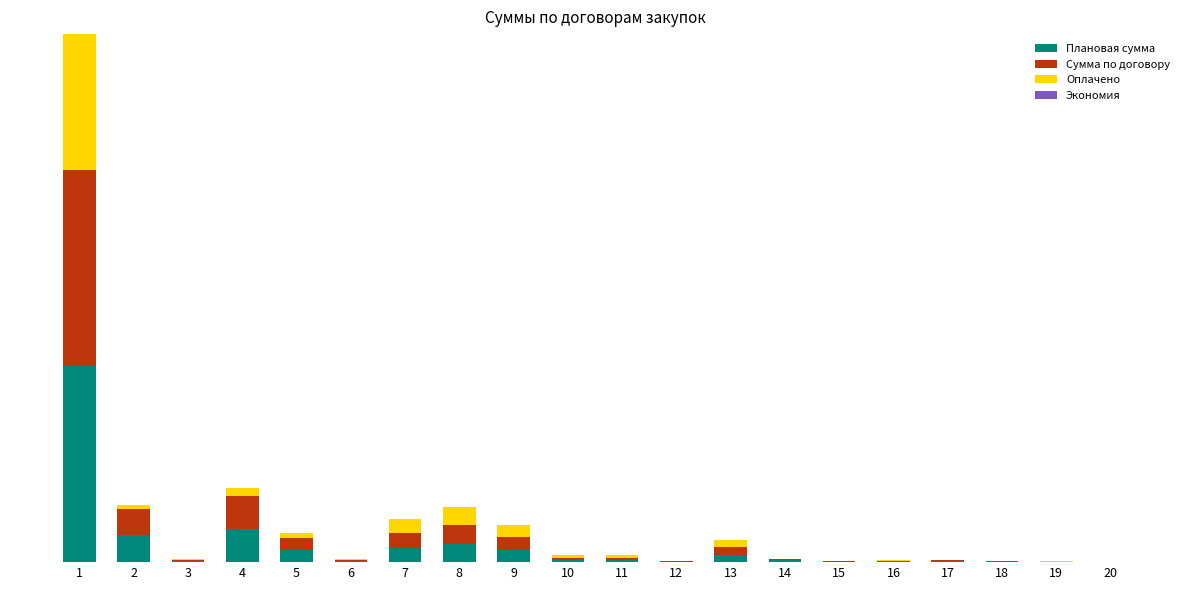

True or false: Плановая сумма has a value of 400624.1 at 4.

False